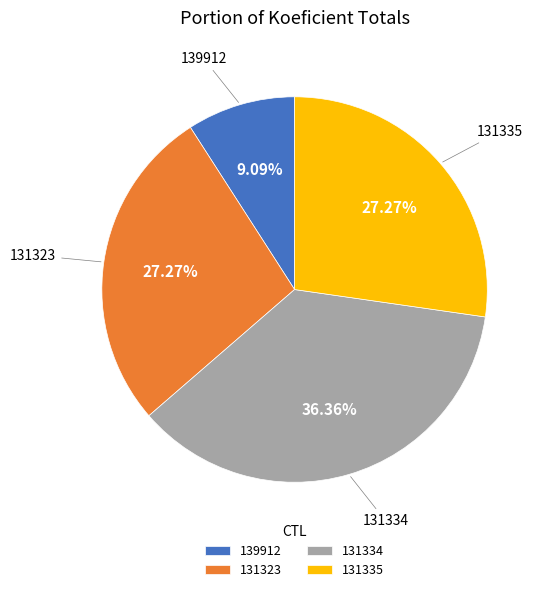

Which has a higher value, 139912 or 131335?

131335